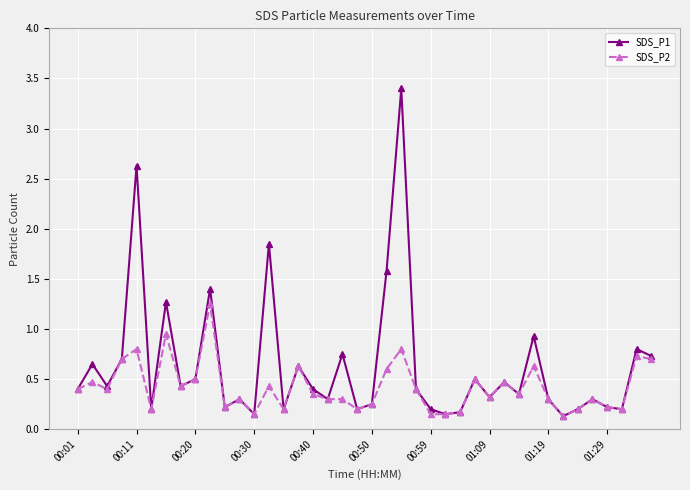

What is the maximum value for SDS_P1?

3.4